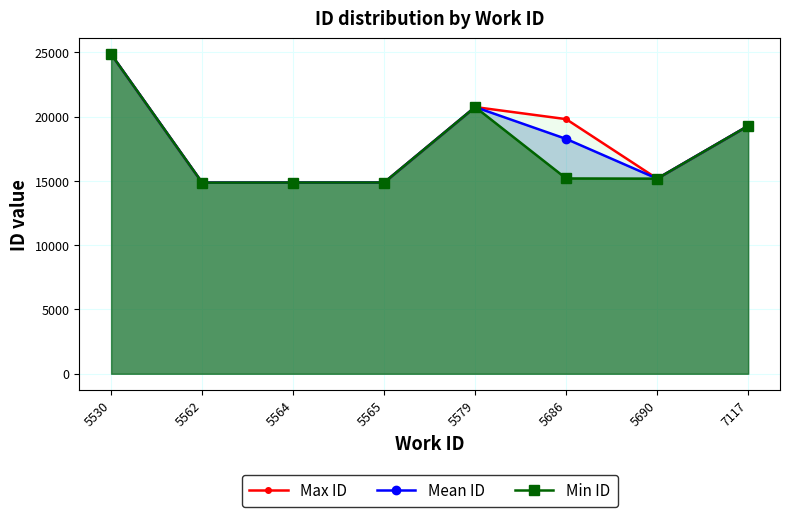

Is the value of Max ID at 5579 greater than the value of Min ID at 7117?

Yes